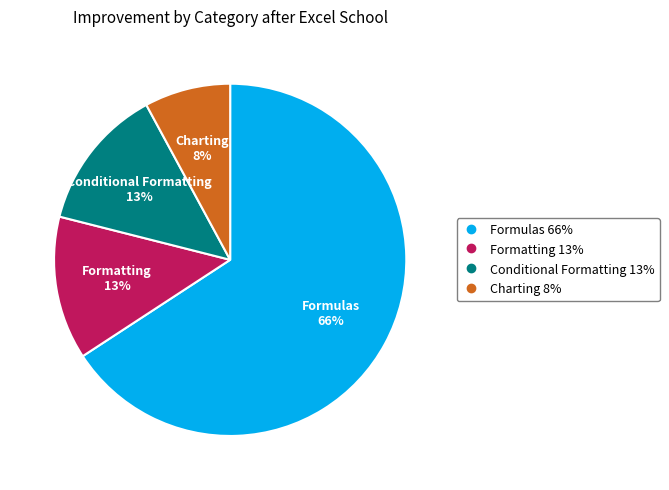

To the nearest percent, what is the combined percentage of Formatting and Charting?

21%